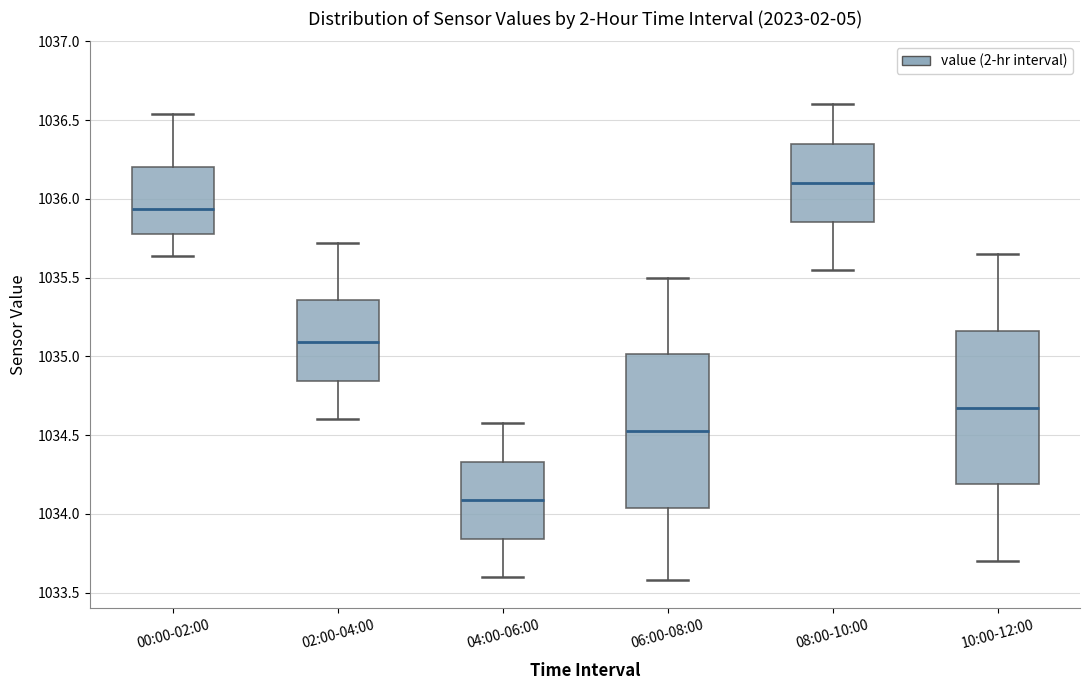

Which box's median line is the highest?

08:00-10:00